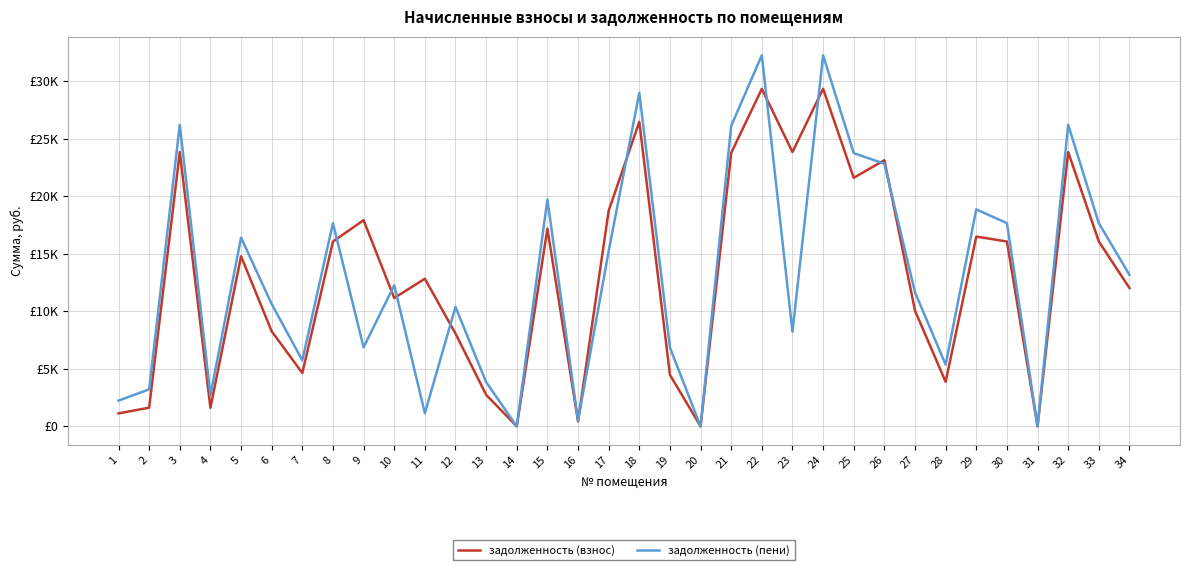

Which series has the largest range (max minus min)?

задолженность (пени)